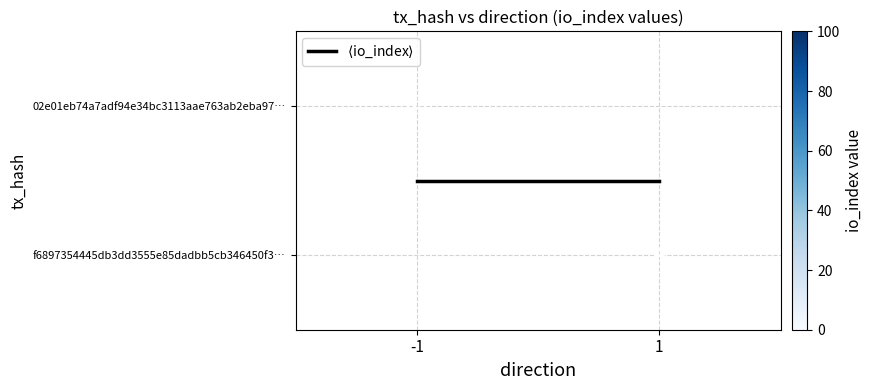

Is the value of 02e01eb74a7adf94e34bc3113aae763ab2eba97… at 1 greater than the value of f6897354445db3dd3555e85dadbb5cb346450f3… at -1?

No